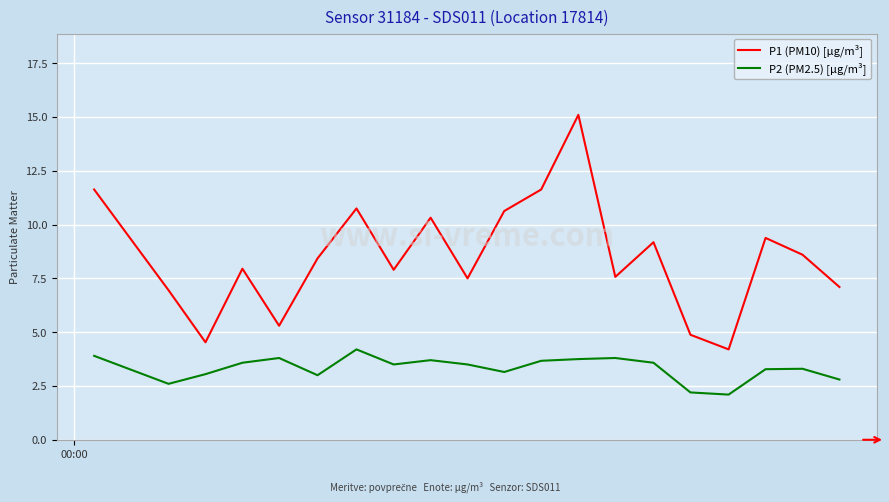

What is the maximum value shown in the chart?

15.1